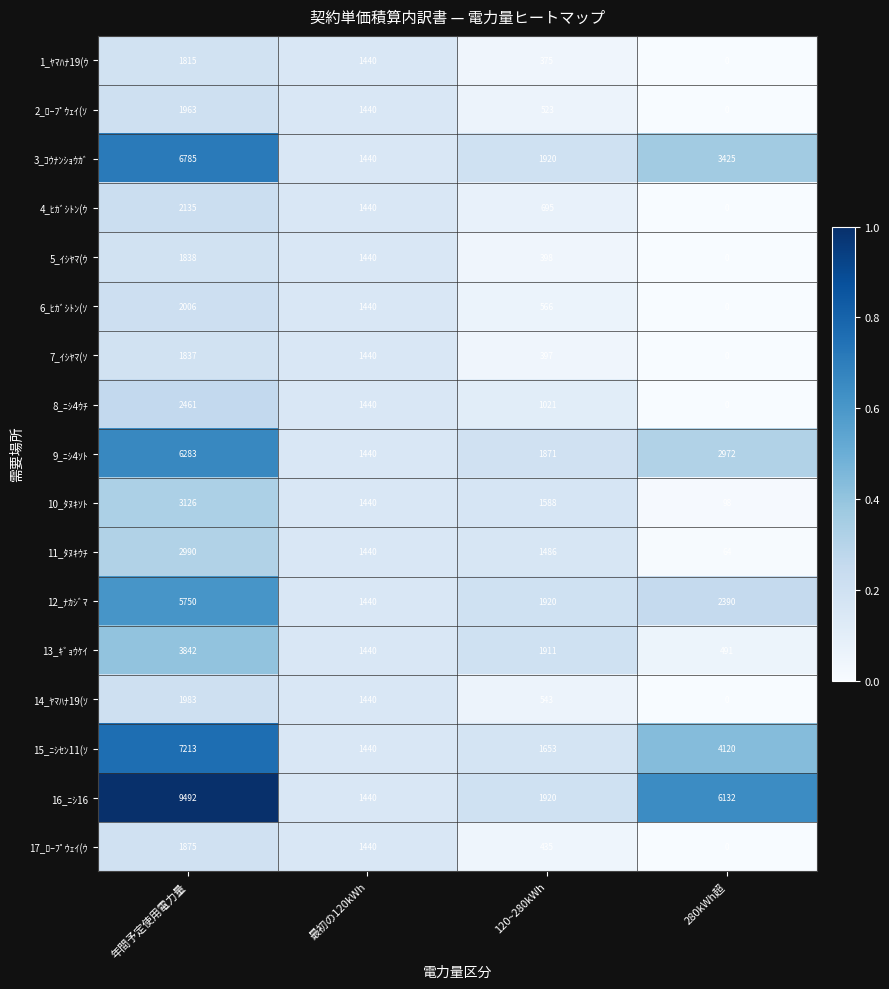

Which label corresponds to the largest value in the chart?

年間予定使用電力量